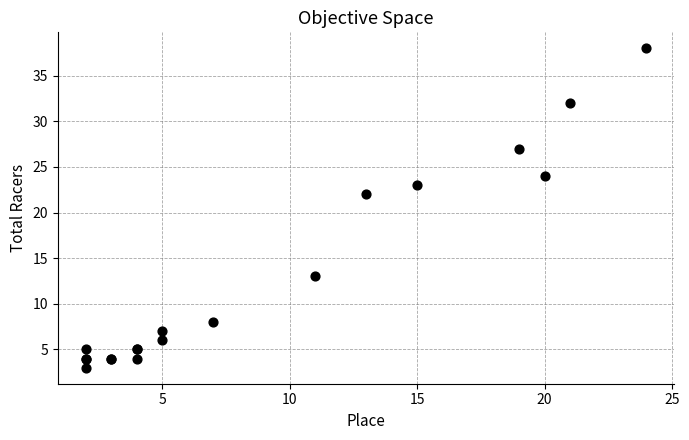

What Y value in the scatter plot is closest to 20?

22